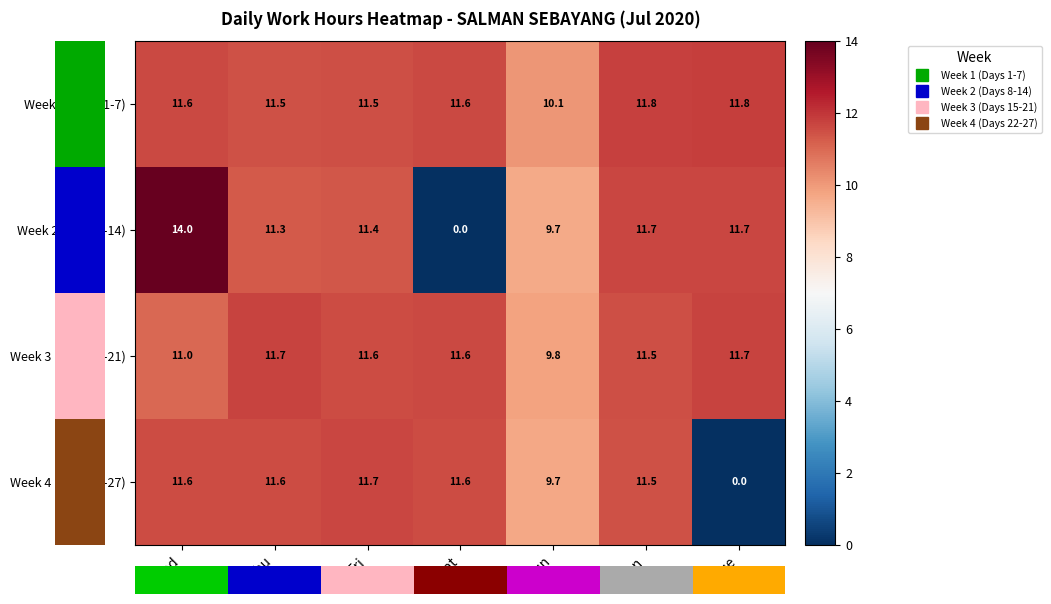

How many distinct data groups are displayed?

4